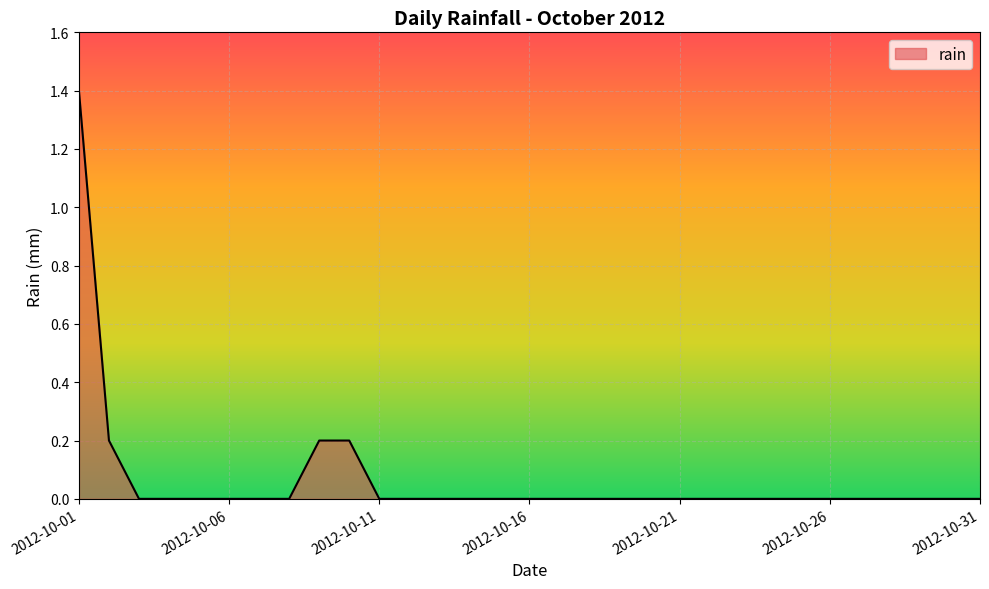

What is the greatest value displayed?

1.4